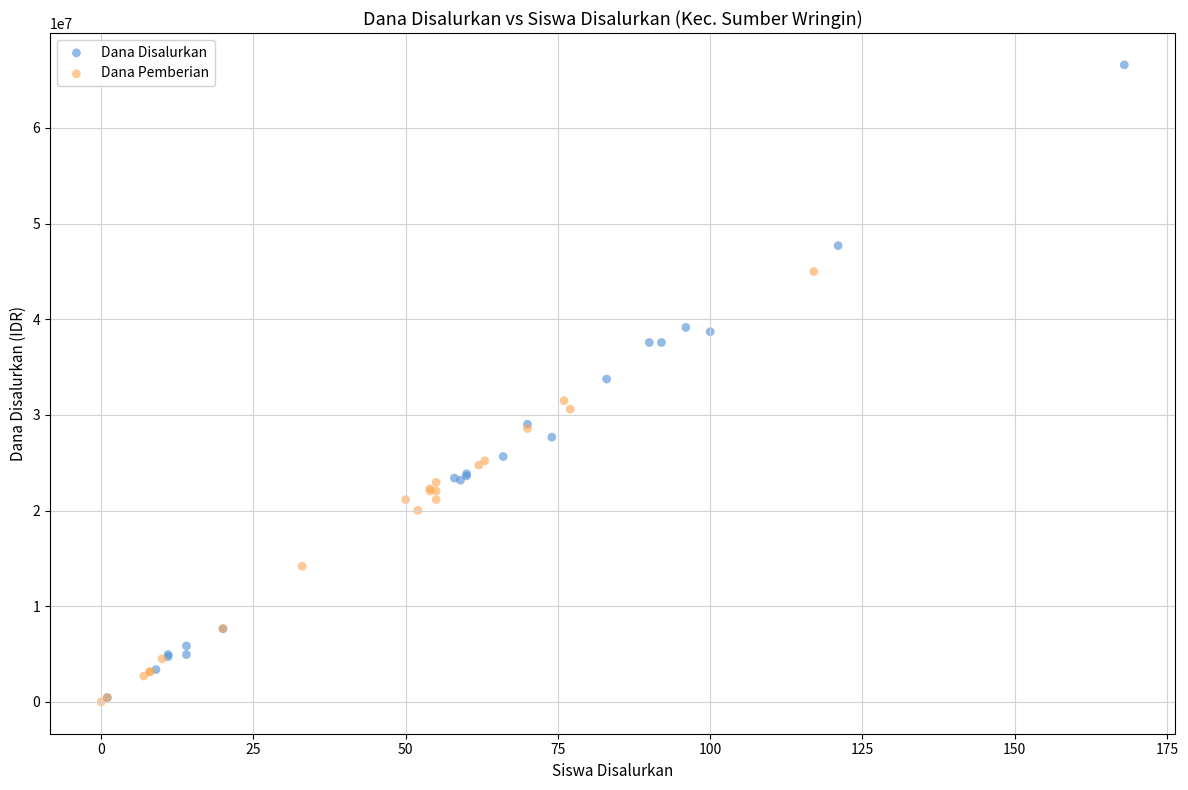

Which series reaches the maximum Y coordinate?

Dana Disalurkan